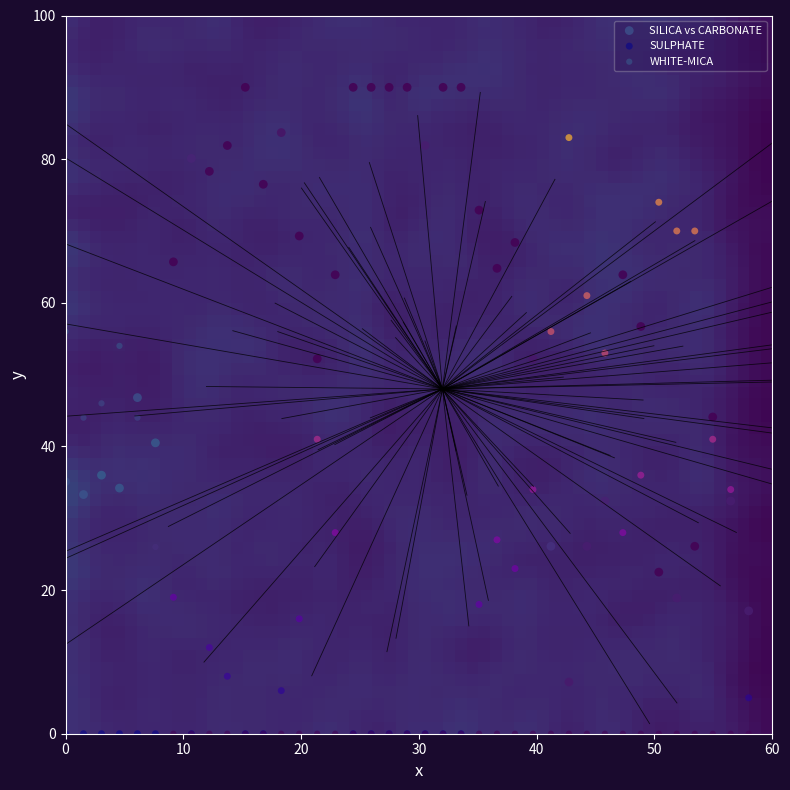

Which series reaches the maximum Y coordinate?

SILICA vs CARBONATE